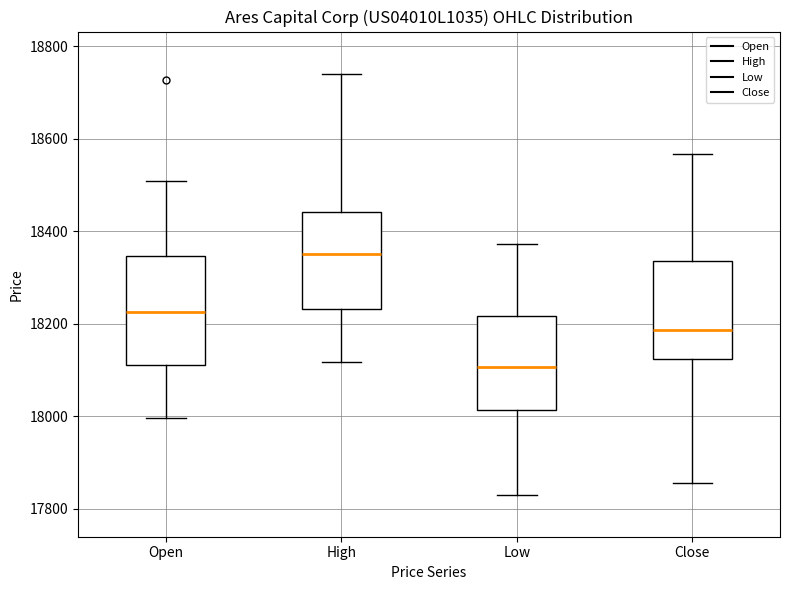

Reading left to right, transcribe this box plot: for each box, give where its median line is, the range the box spans, and where its two whiskers end, as read against the y-axis. The values are not printed on the chart, so give them approximately, as read against the axis.

Open: median 18220, box 18120 to 18340, whiskers 18000 to 18520
High: median 18360, box 18240 to 18440, whiskers 18120 to 18740
Low: median 18100, box 18020 to 18220, whiskers 17840 to 18380
Close: median 18180, box 18120 to 18340, whiskers 17860 to 18560